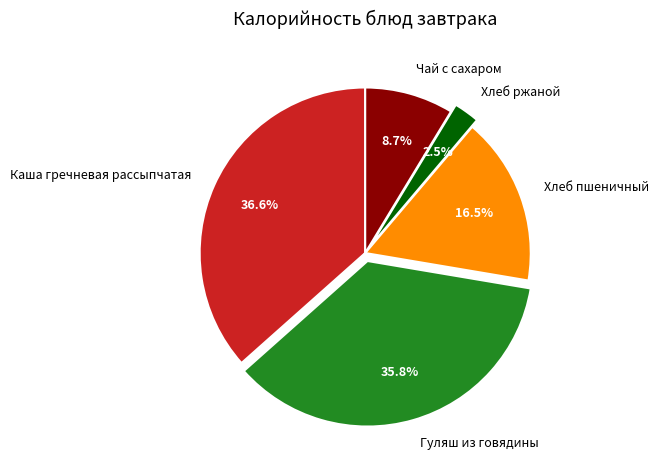

Is the sum of Хлеб ржаной and Хлеб пшеничный greater than half?

No